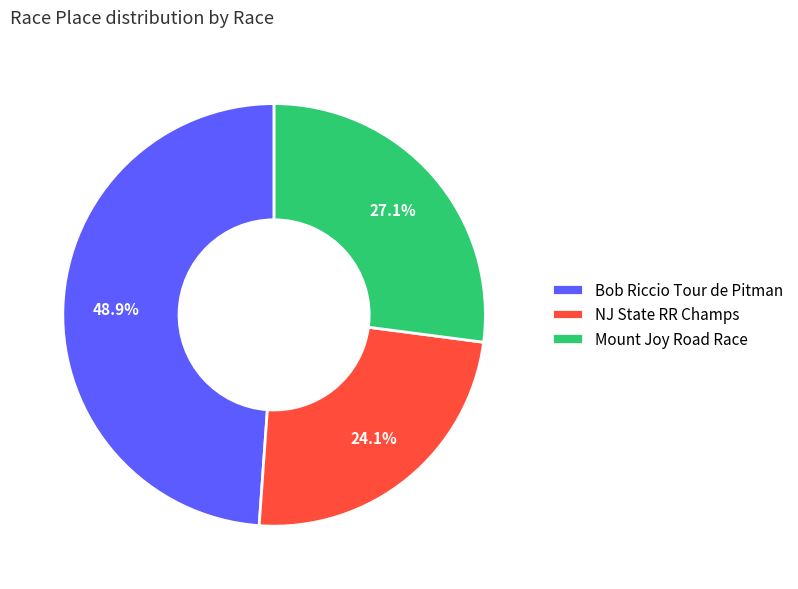

Rank the categories by value from lowest to highest.

NJ State RR Champs, Mount Joy Road Race, Bob Riccio Tour de Pitman